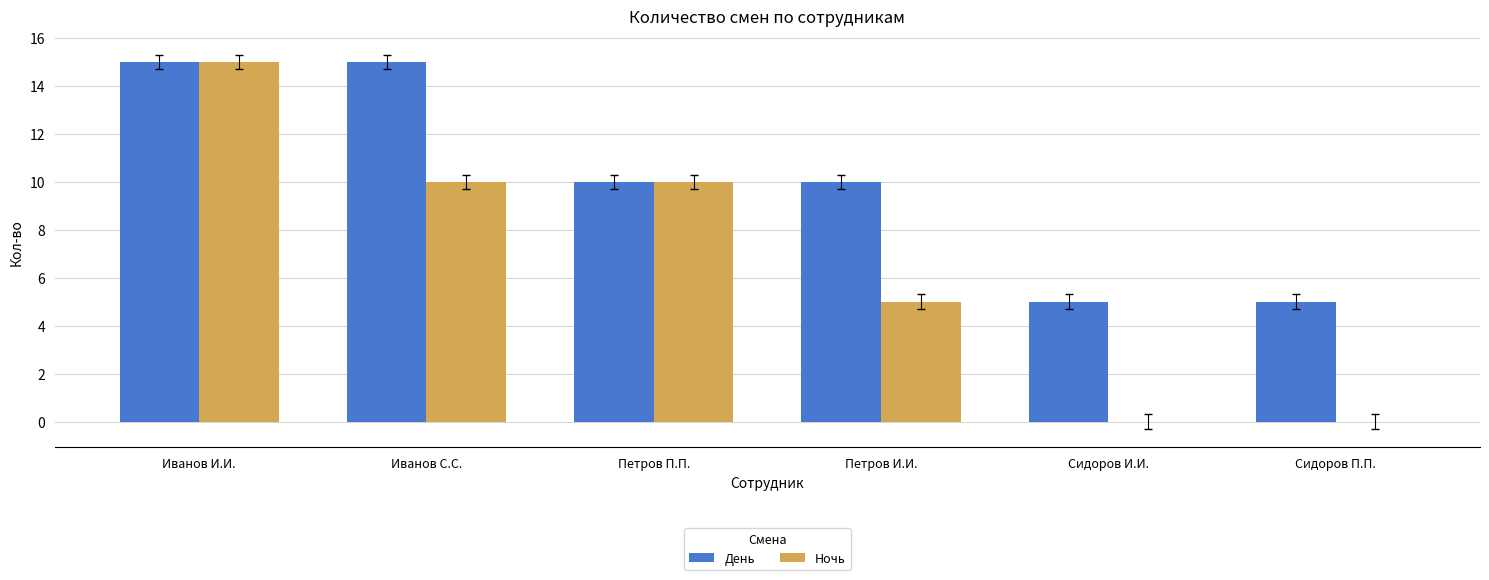

Are the bars horizontal?

No